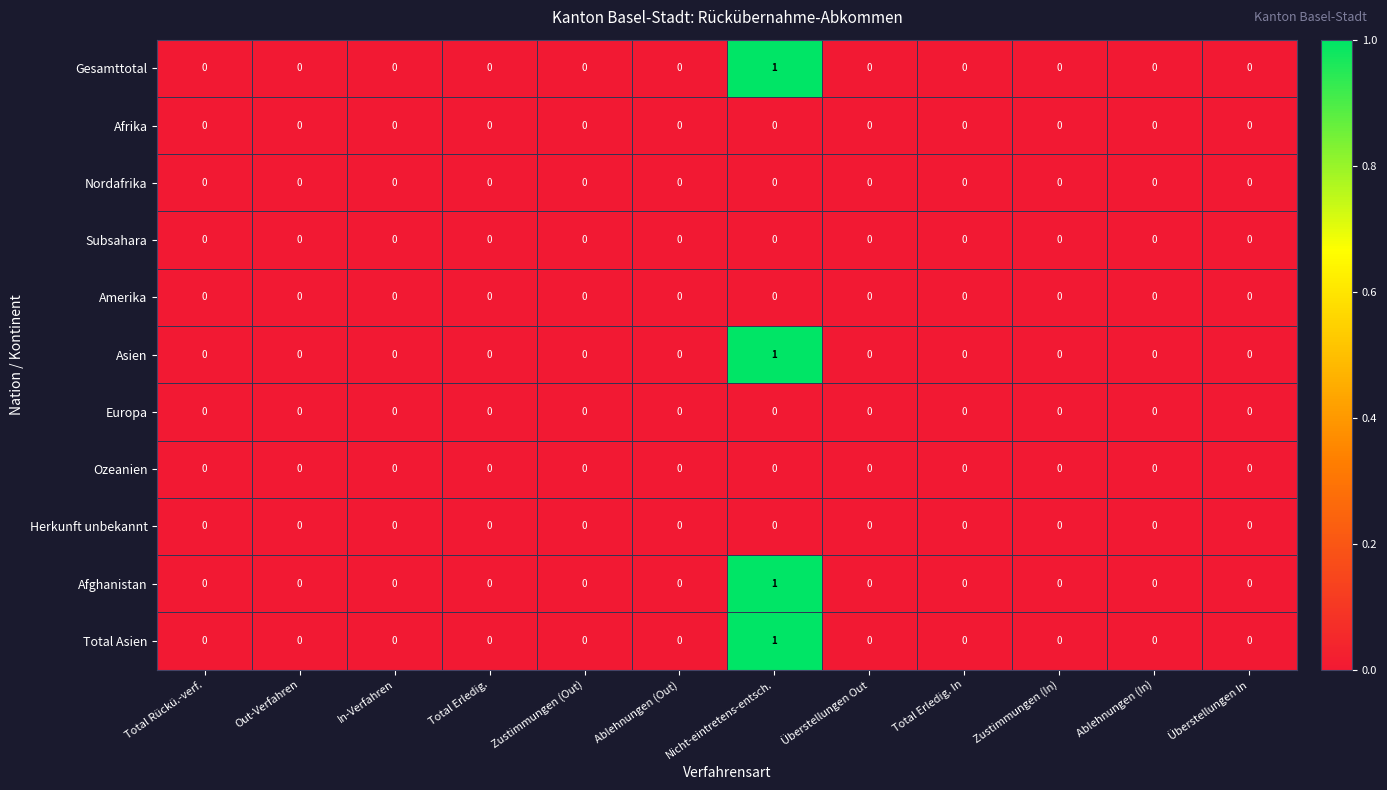

The value of Ozeanien at Total Rückü.-verf. is 0. True or false?

True